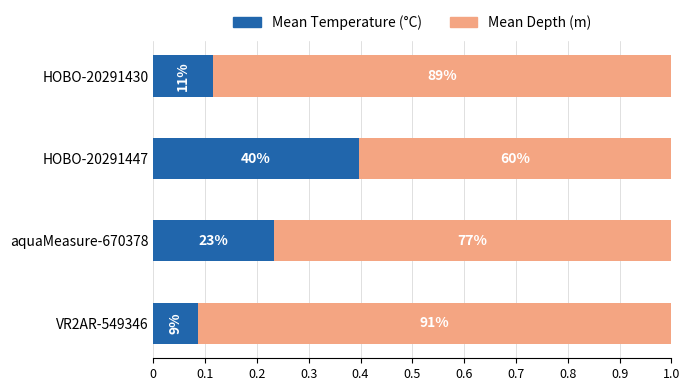

What is the sum of all Mean Depth (m) values?

3.2